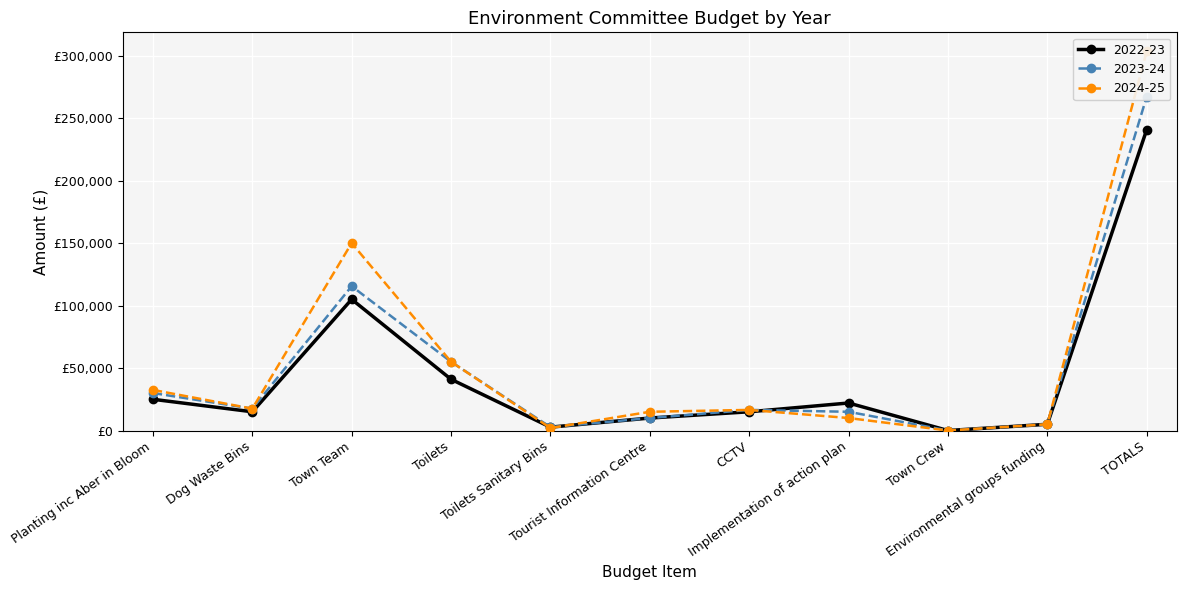

Where does the 2024-25 series first go above 16500?

Planting inc Aber in Bloom